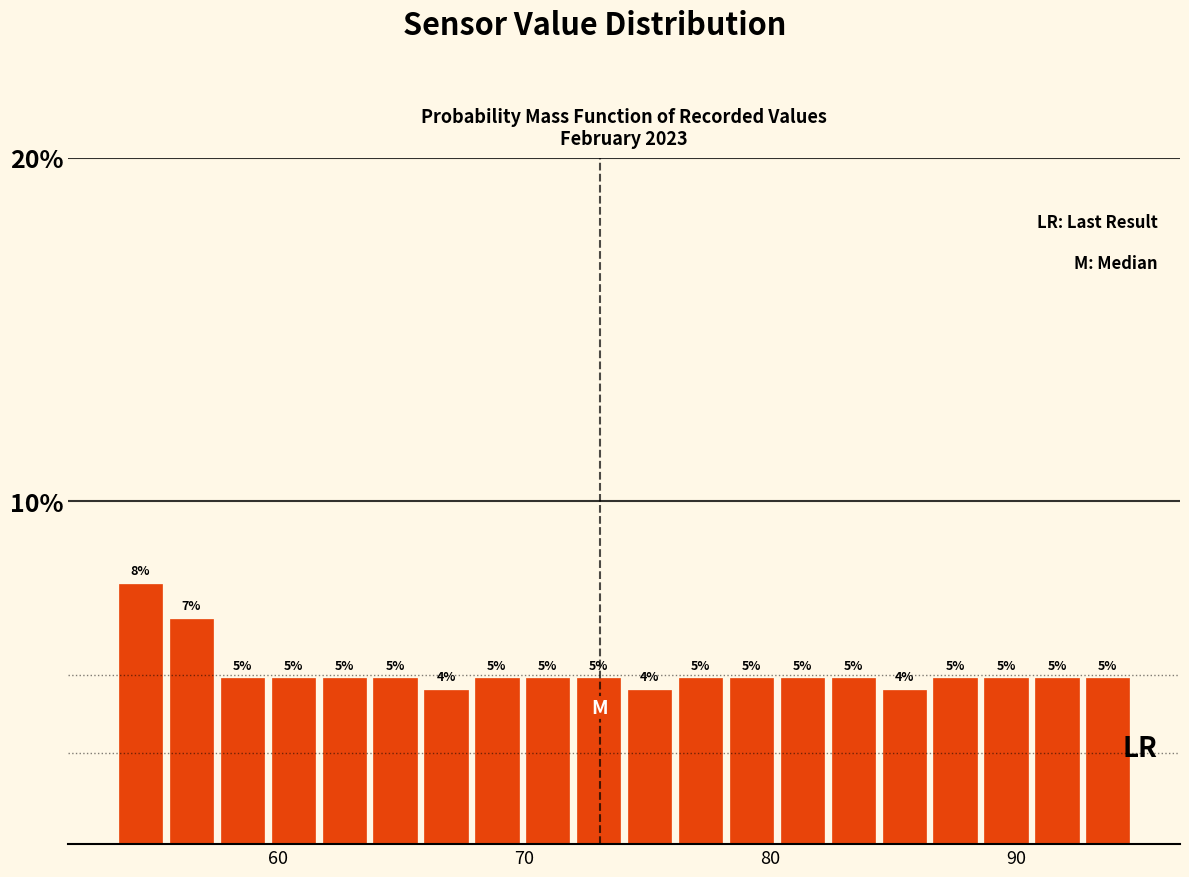

Around what value on the x-axis is the tallest bar? Give the approximate position of its centre, as read against the axis.

54